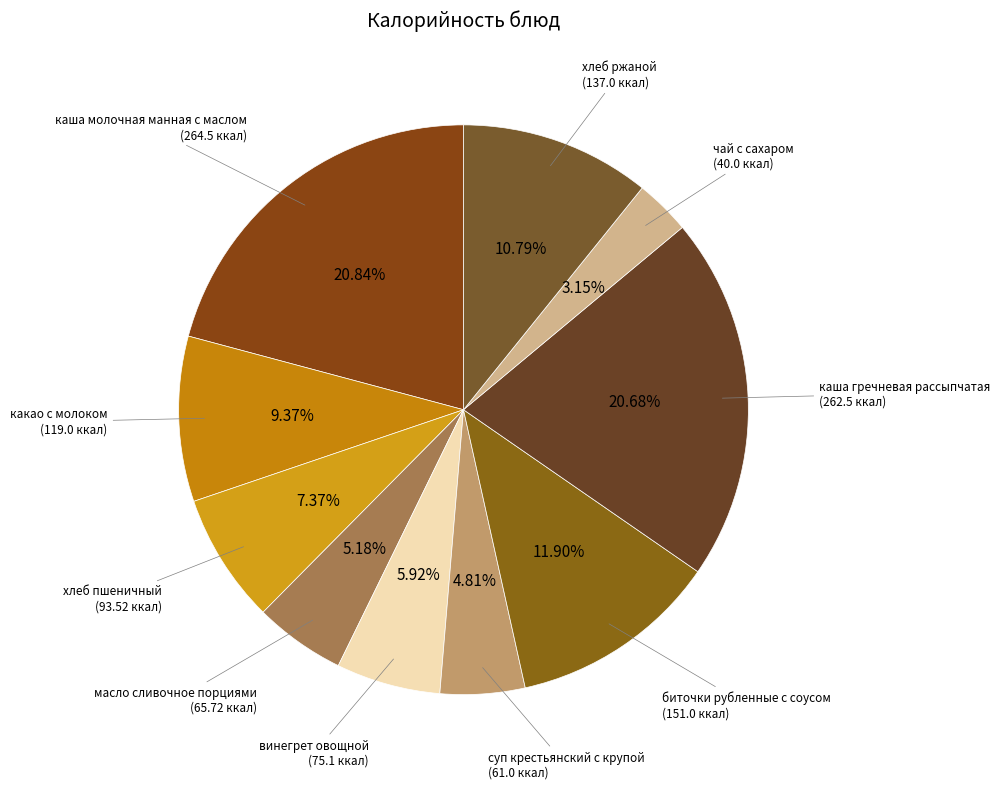

To the nearest percent, what is the difference between the largest and smallest slice percentages?

18%